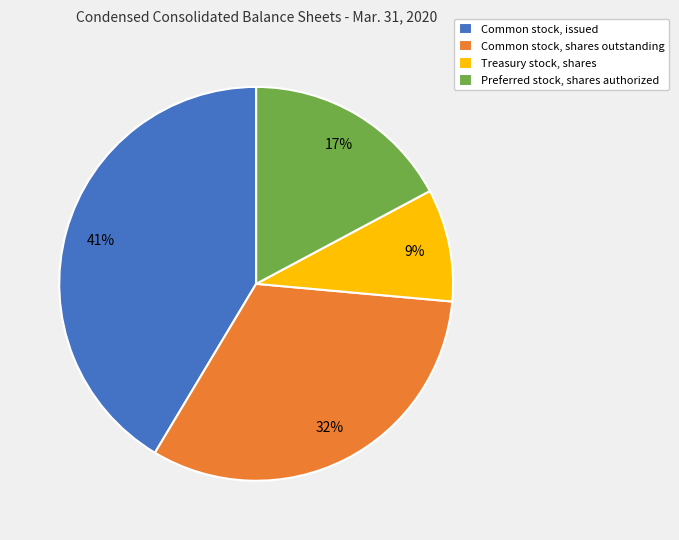

Between Treasury stock, shares and Common stock, shares outstanding, which is larger?

Common stock, shares outstanding